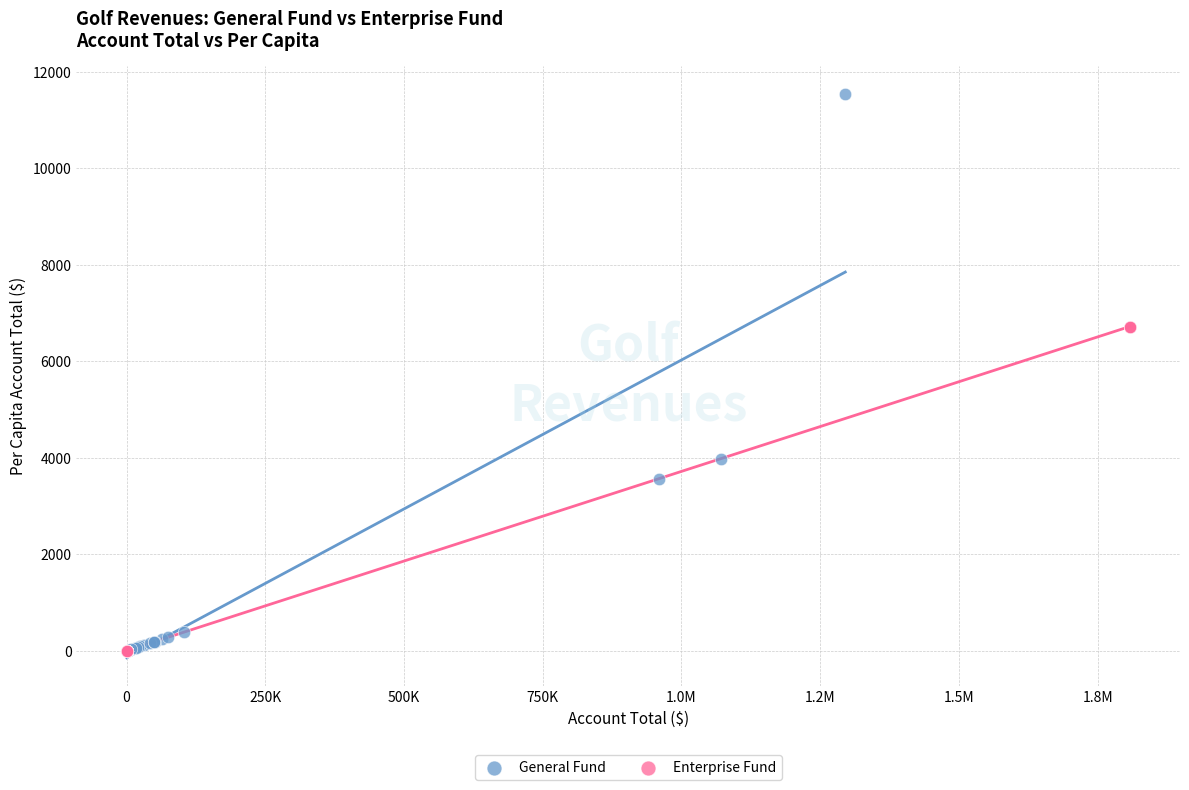

Which series contains the highest Y value?

General Fund